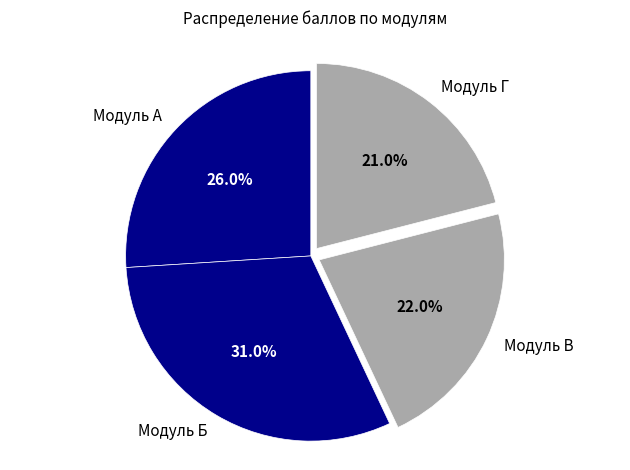

Which has a higher value, Модуль Г or Модуль А?

Модуль А